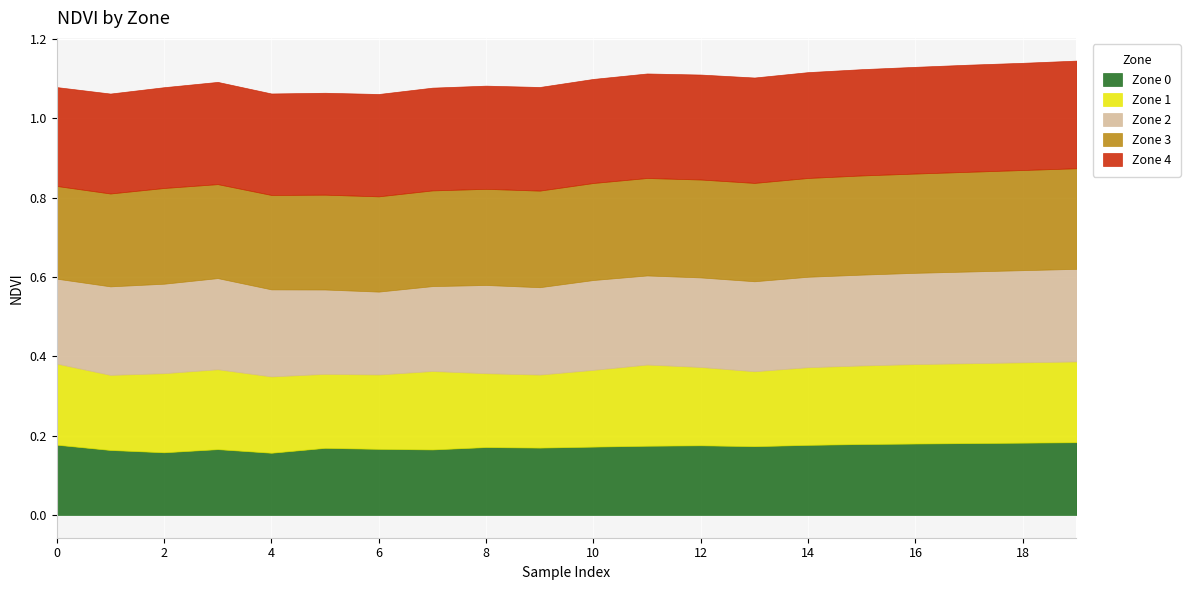

What is the maximum value for Zone 0?

0.2